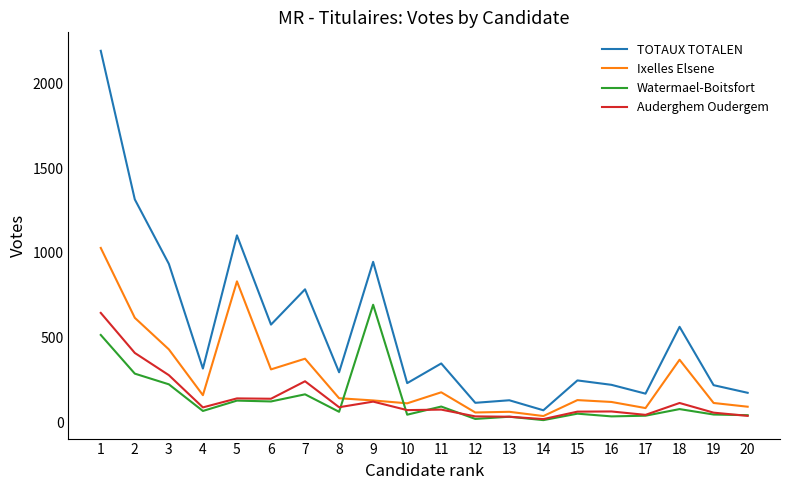

What is the maximum value for Watermael-Boitsfort?

694